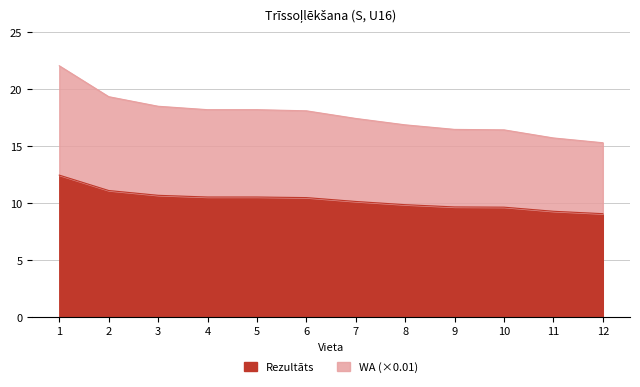

At which label is Rezultāts closest to 10?

7